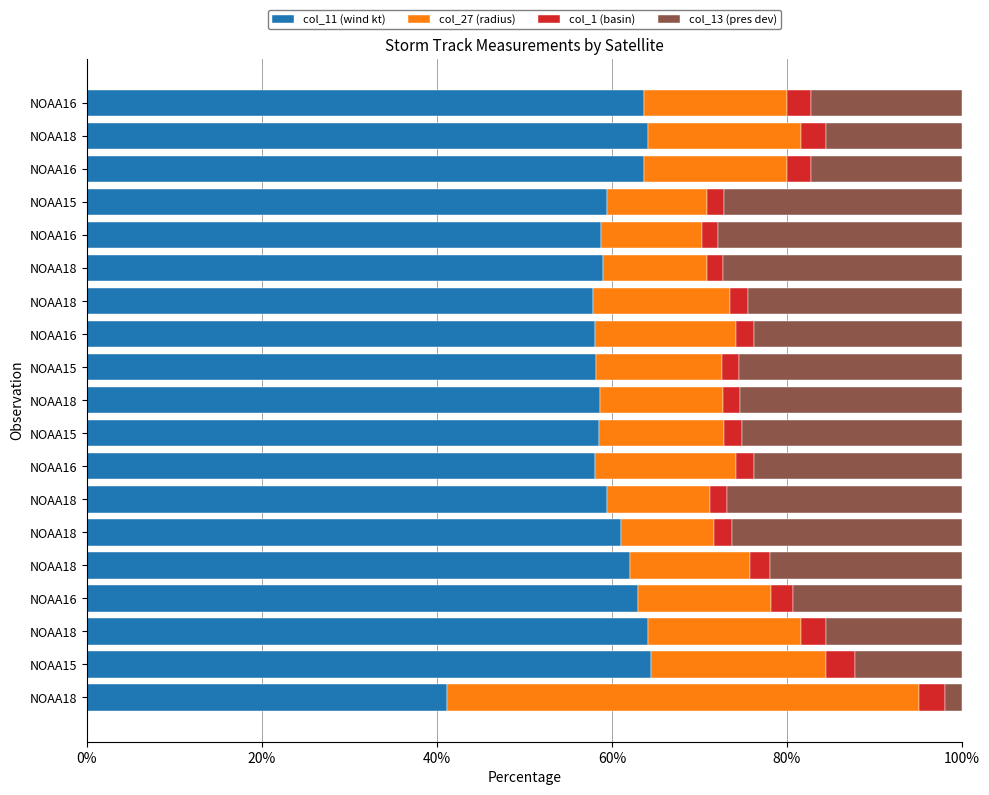

What is the sum of all col_13 (pres dev) values?

404.6